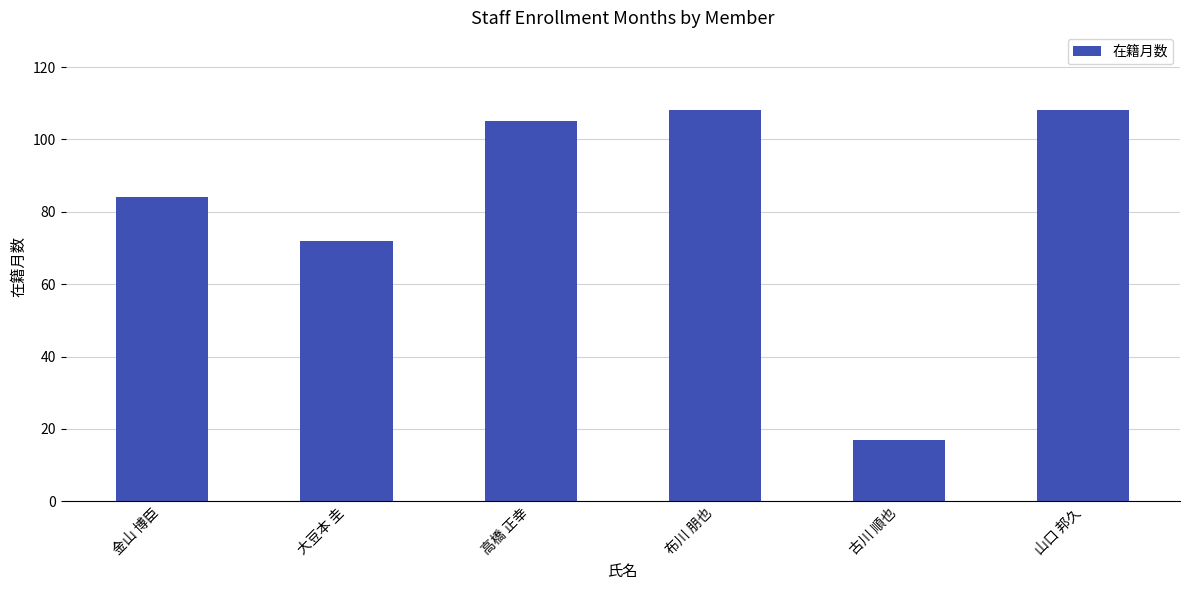

Between 高橋 正幸 and 古川 順也, which is larger?

高橋 正幸